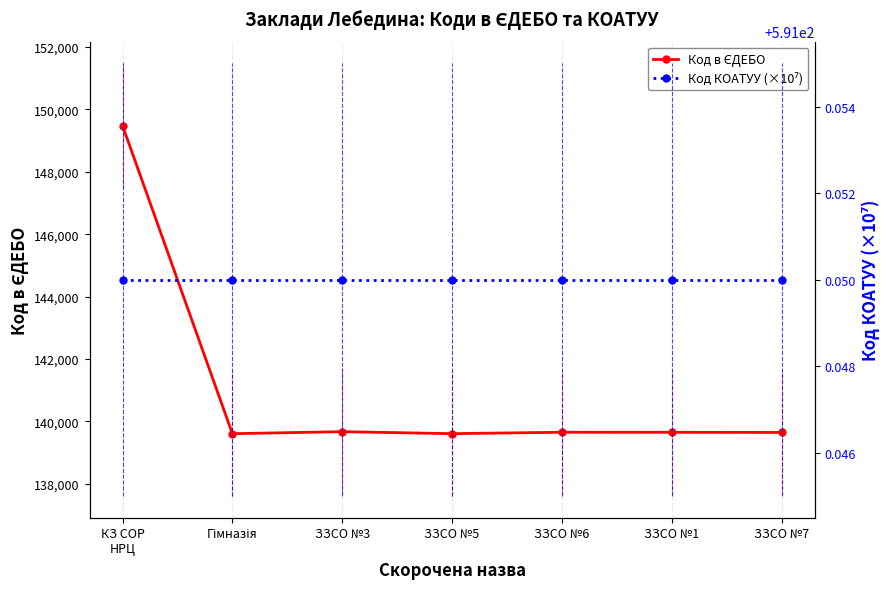

At how many categories does at least one series exceed 8898?

7